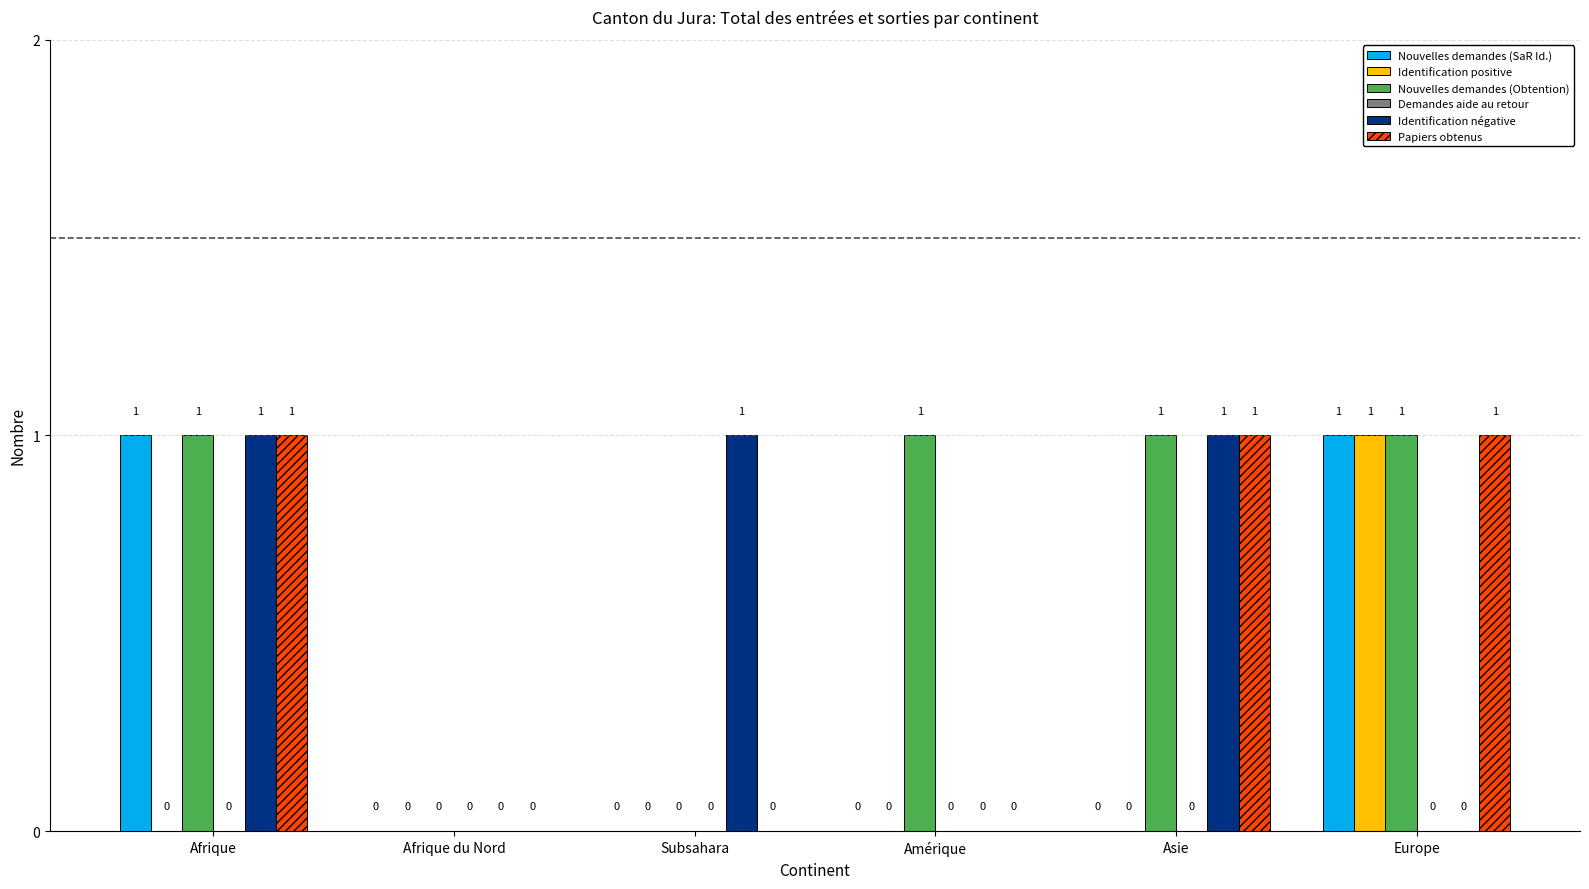

Does the chart contain stacked bars?

No